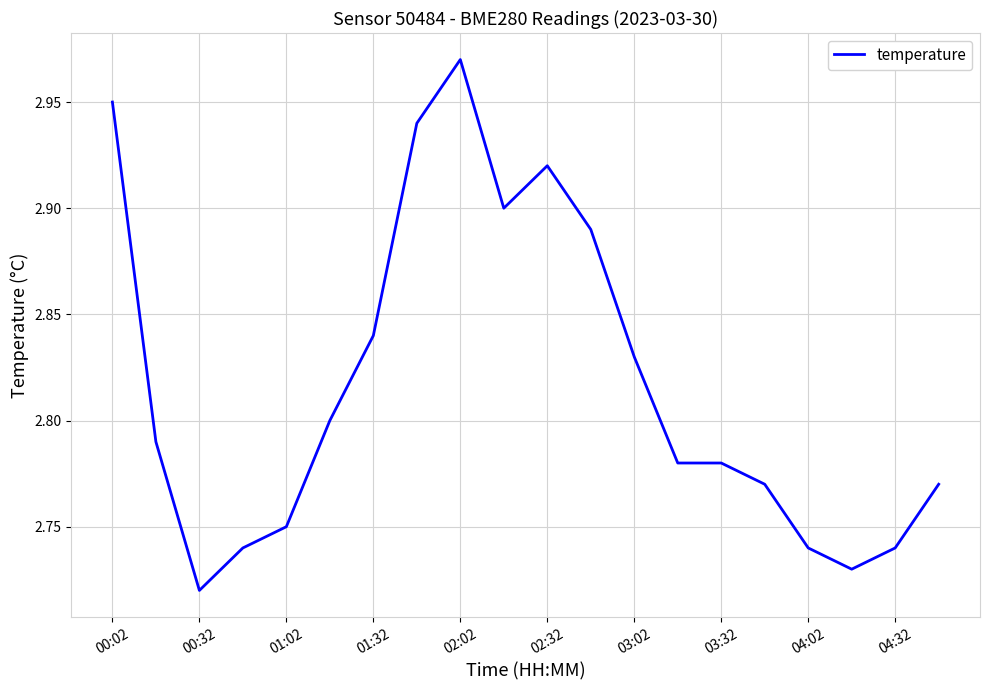

Is this an area chart (filled region under the line)?

No